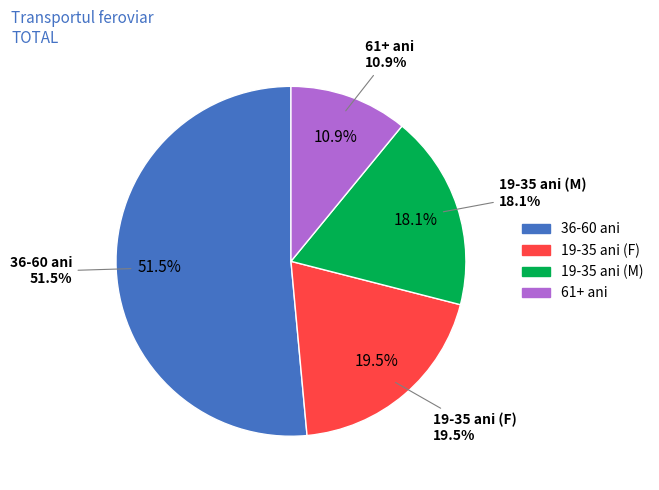

Is it true that 36-60 F is 28% of the pie?

False